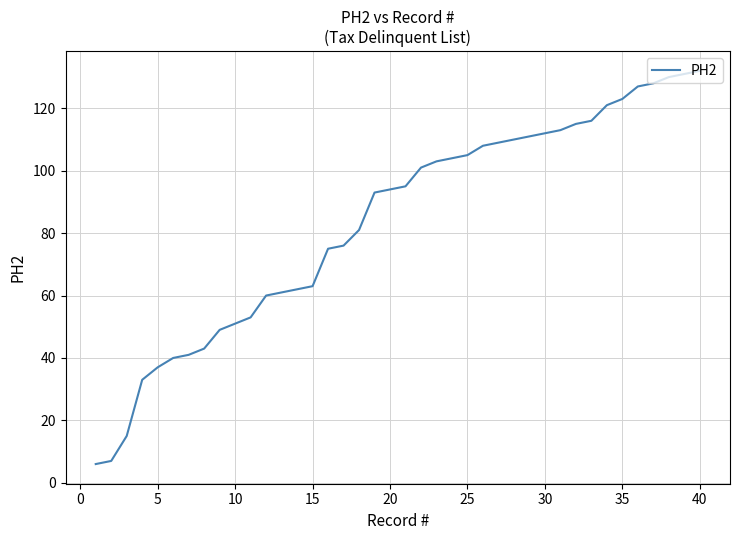

What is the smallest value displayed?

6